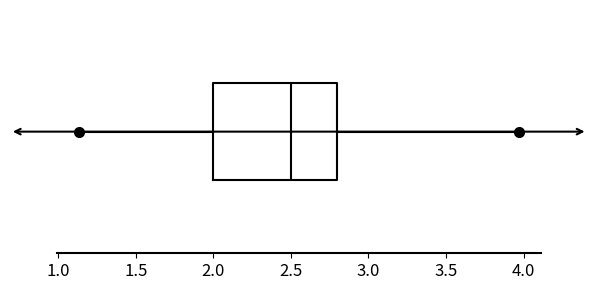

Transcribe this box plot: give where the median line is, the range the box spans, and where the two whiskers end, as read against the x-axis. The values are not printed on the chart, so give them approximately, as read against the axis.

median 2.50, box 2.00 to 2.80, whiskers 1.15 to 3.95